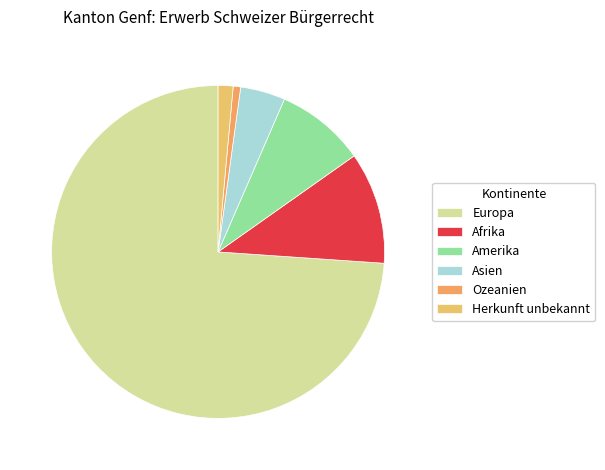

How many segments does this pie chart have?

6